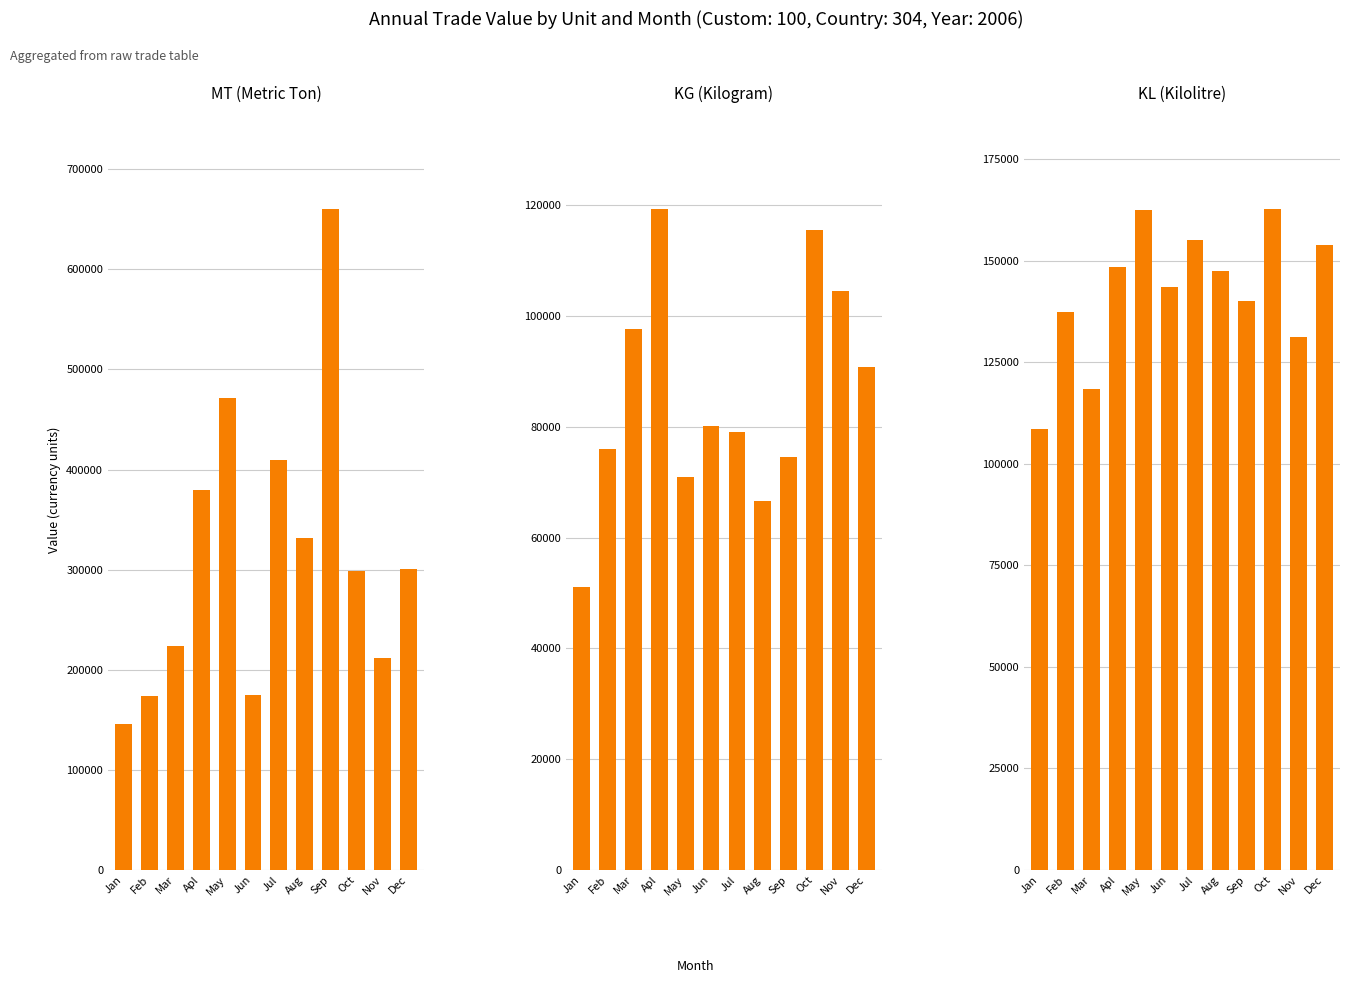

Which category has the lowest value in the KG series?

Jan